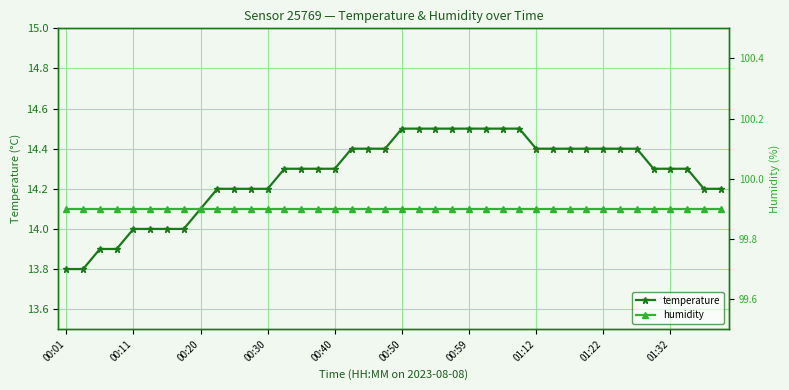

What is the value of the humidity point at the 4th from the left?

99.9